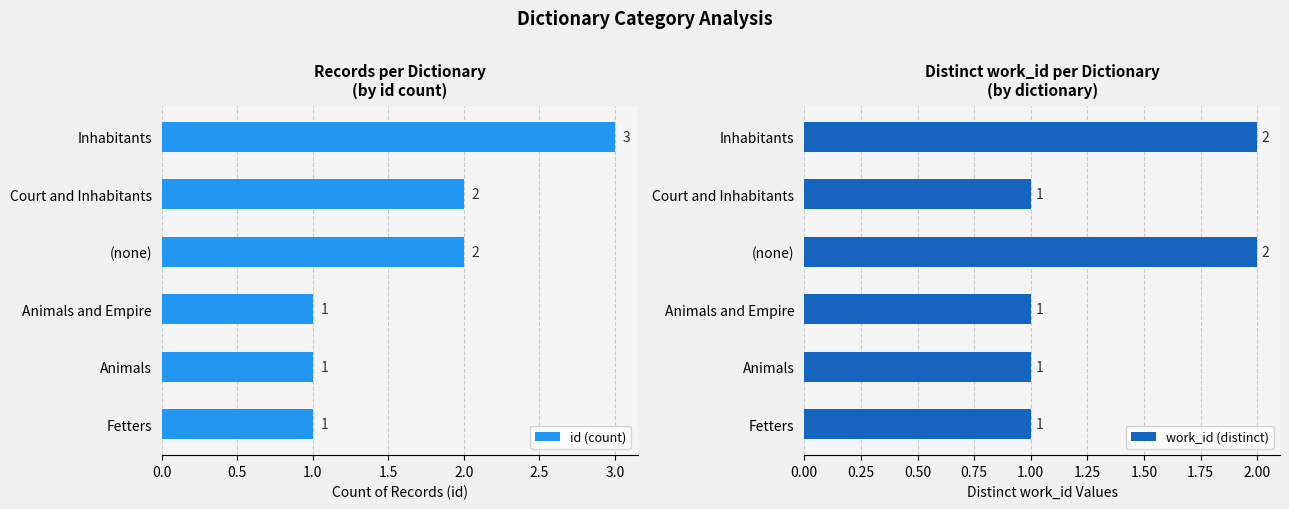

What is the approximate value of work_id (distinct) at Court and Inhabitants?

1